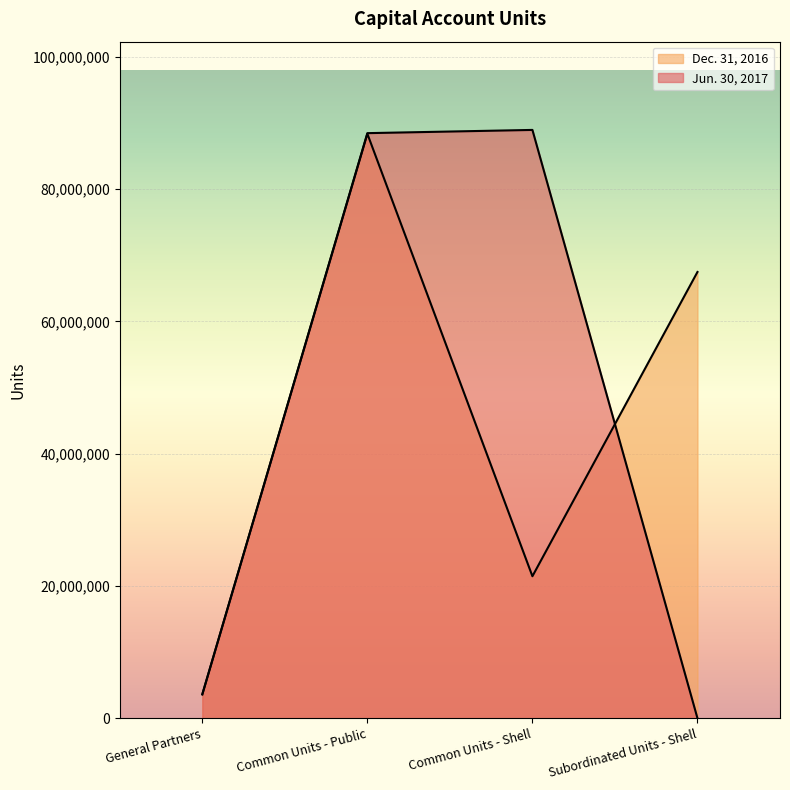

What are all the series names shown in the legend?

Jun. 30, 2017, Dec. 31, 2016